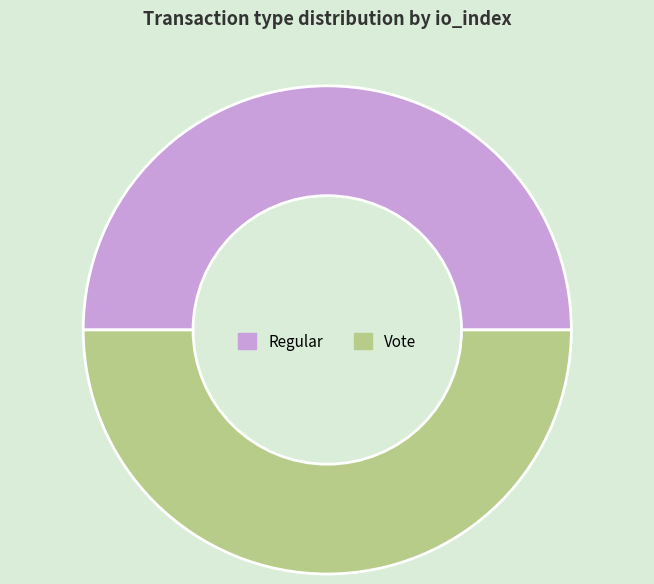

The Regular slice represents 44% of the pie. True or false?

False